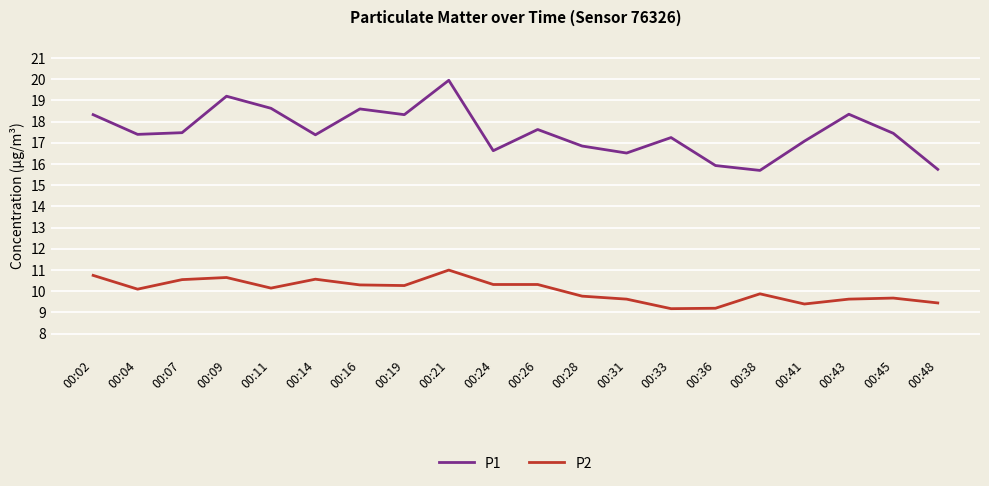

What value does the P1 series have at 00:09?

19.2